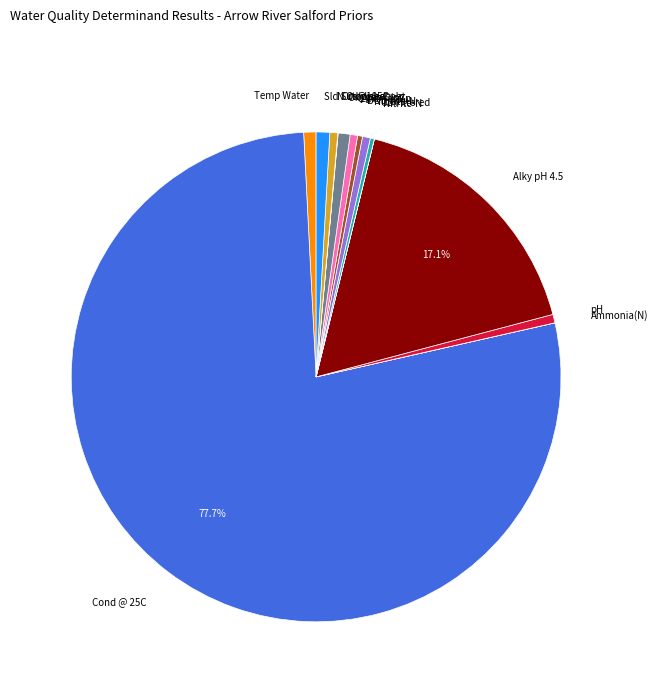

Does any single category account for the majority?

Yes